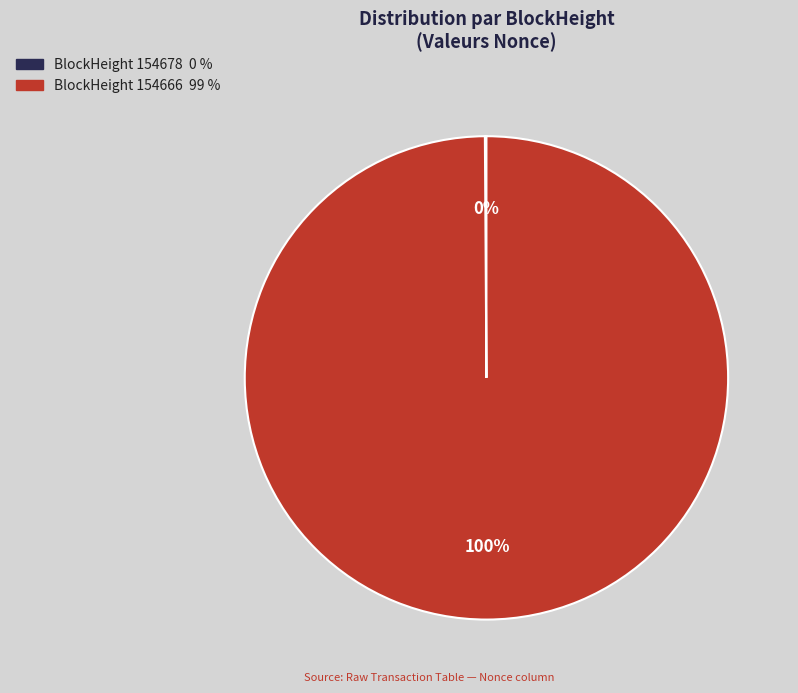

To the nearest percent, what is the difference between the largest and smallest slice percentages?

100%